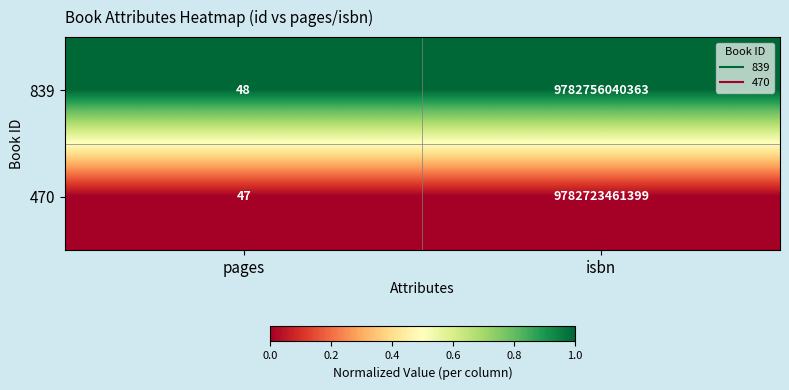

At which category does the chart reach its peak across all series?

isbn